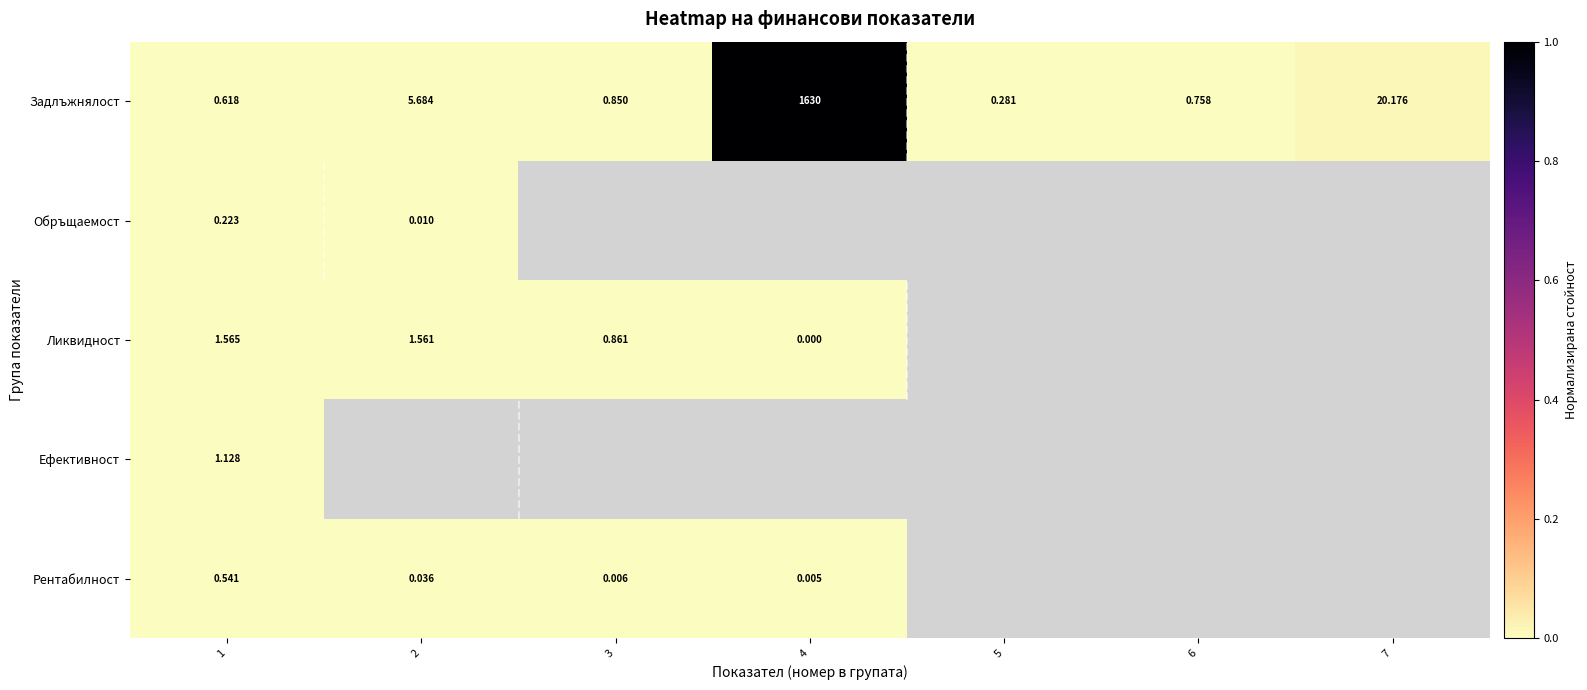

Rank the series at 1 from lowest to highest value.

Обръщаемост, Рентабилност, Задлъжнялост, Ефективност, Ликвидност